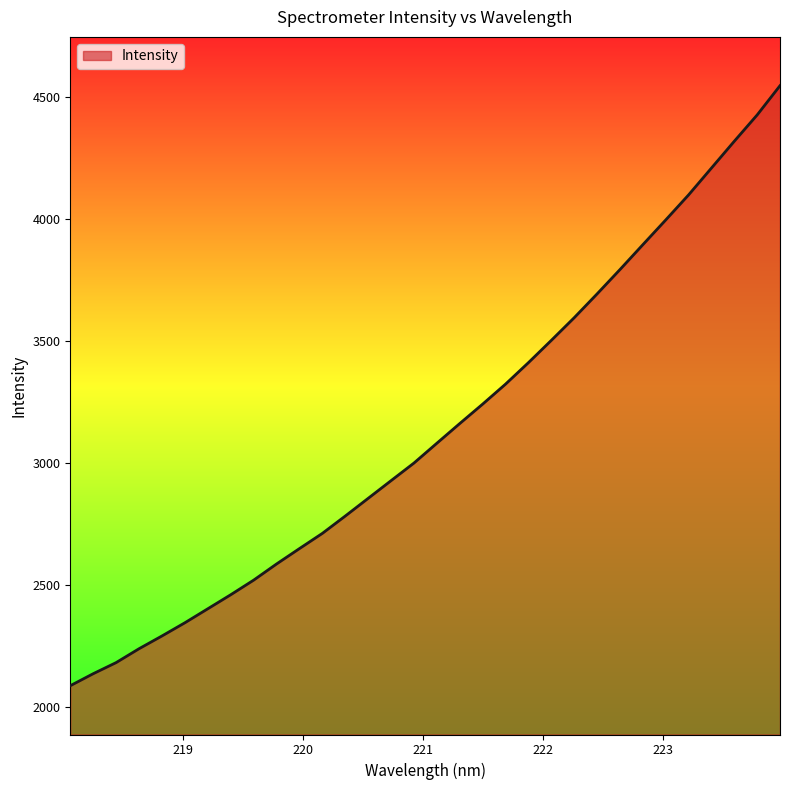

What is the smallest value displayed?

2087.0